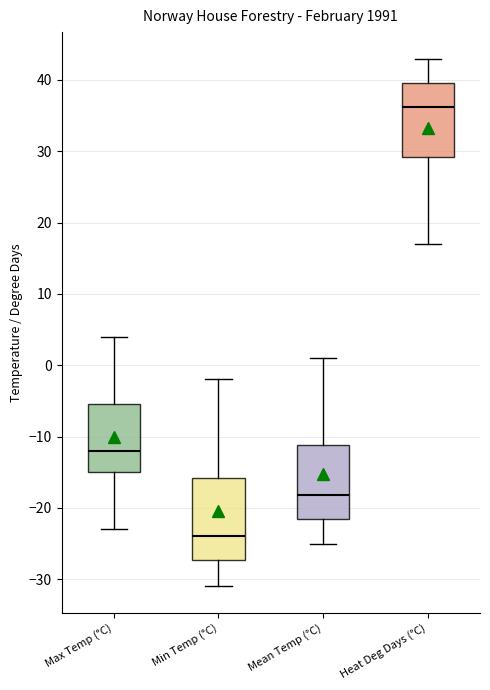

Where does the median line of the box for Mean Temp (°C) sit on the y-axis? The values are not printed on the chart, so give them approximately, as read against the axis.

-18